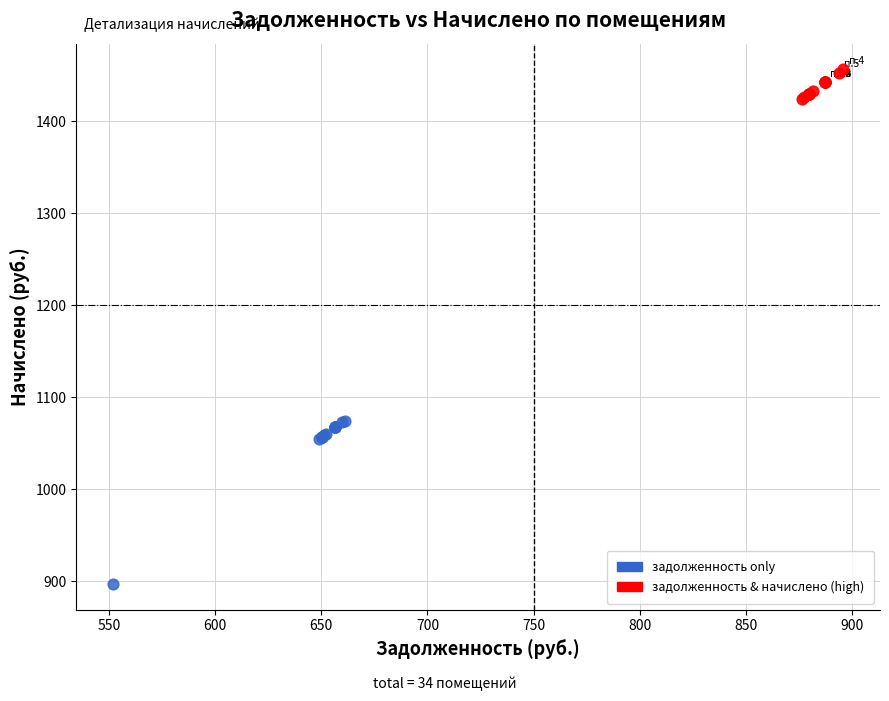

What are all the series names shown in the legend?

задолженность only, задолженность & начислено (high)